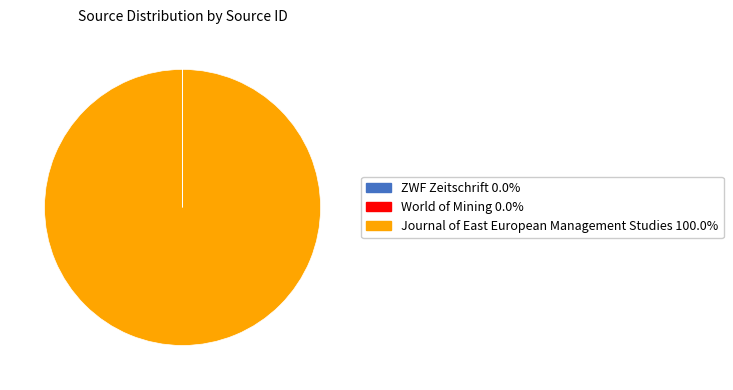

Is there any slice that represents more than half of the pie?

Yes